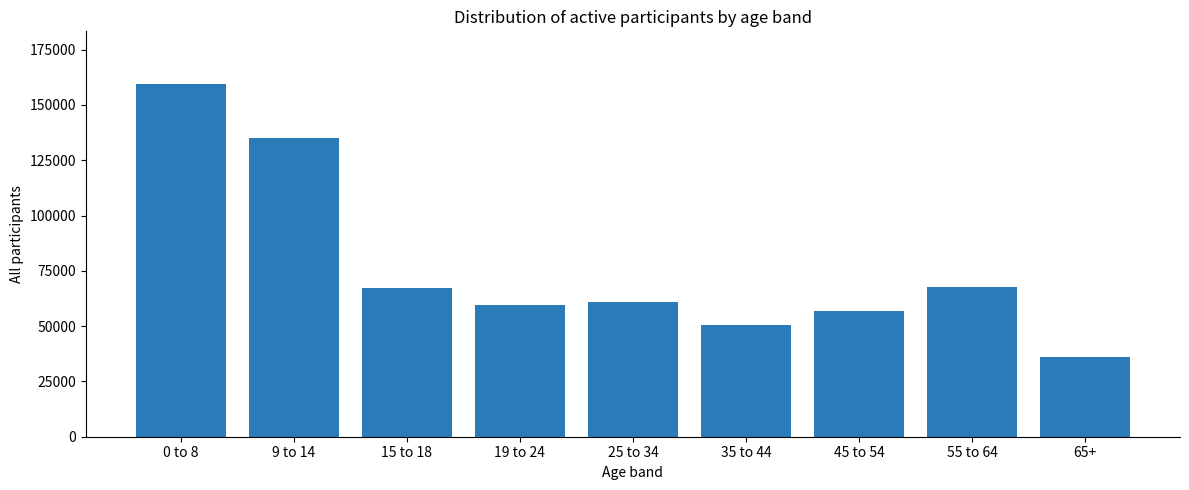

What position from the left is 45 to 54?

7